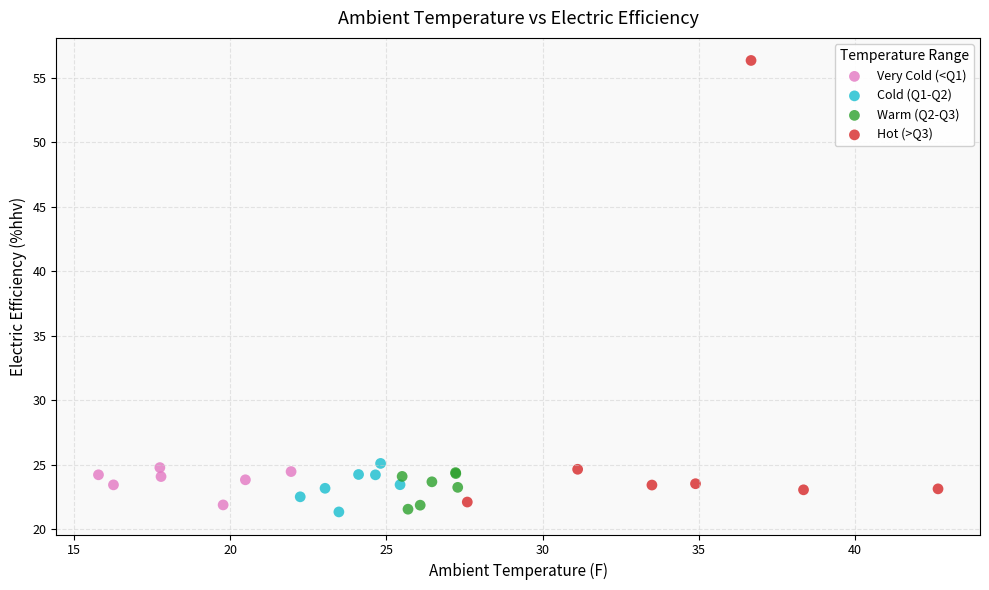

Which series contains the highest Y value?

Hot (>Q3)